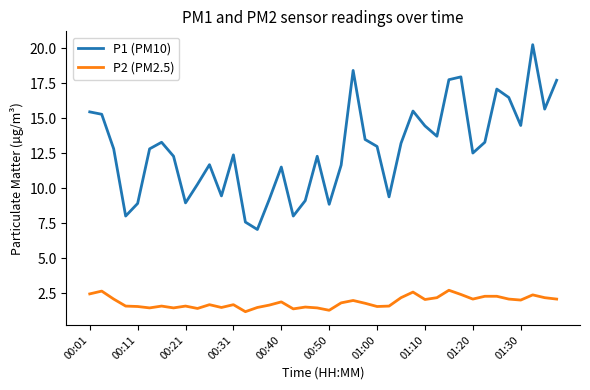

At how many categories does at least one series exceed 5?

40